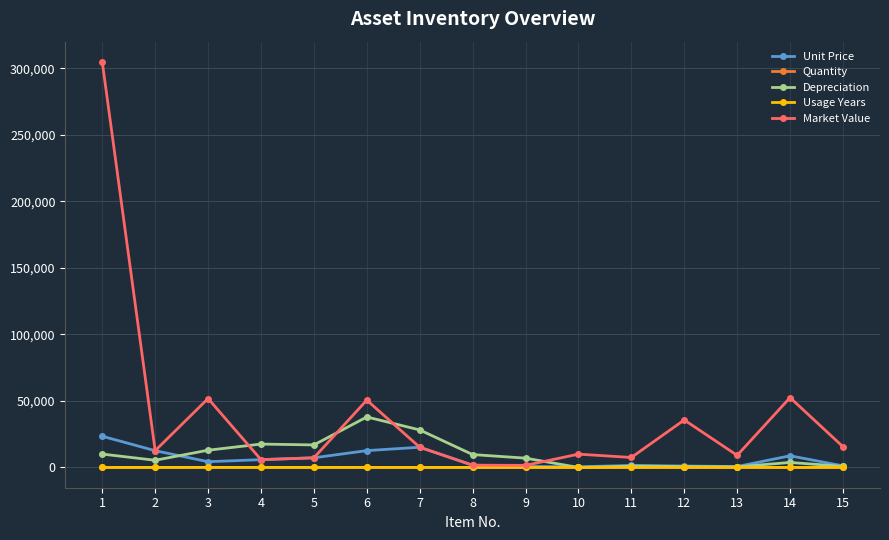

Which series has the widest spread of values?

Market Value